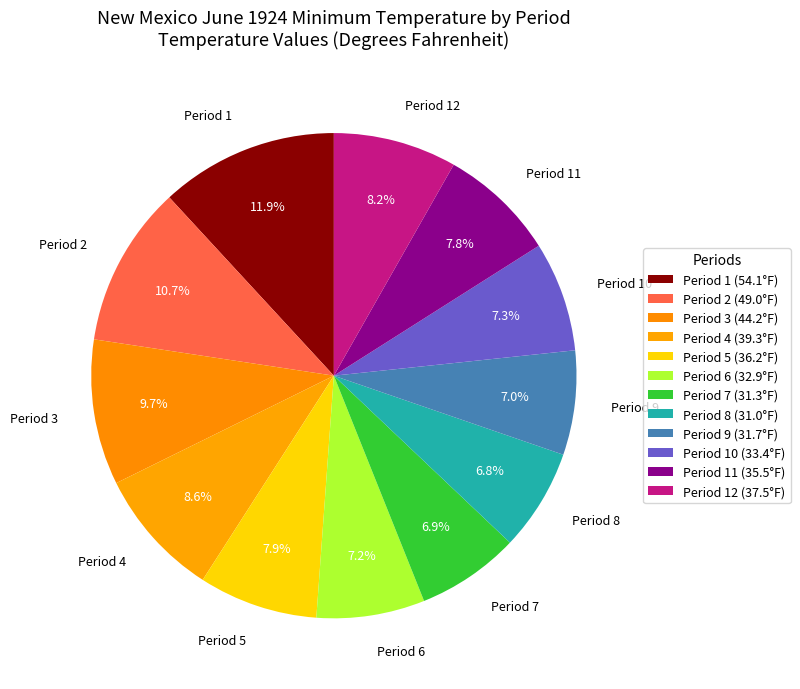

Is there any slice that represents more than half of the pie?

No